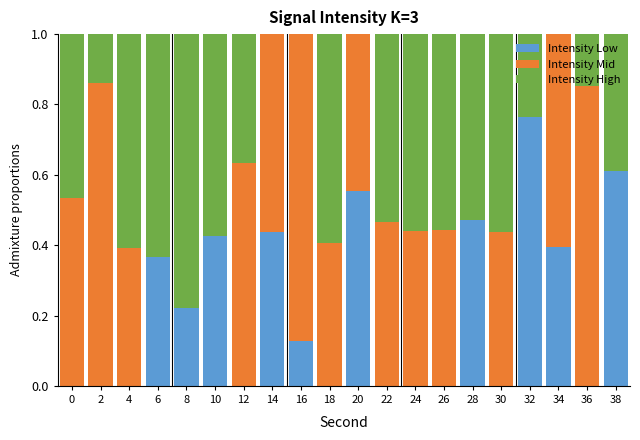

At which label does Intensity Low reach its peak?

32